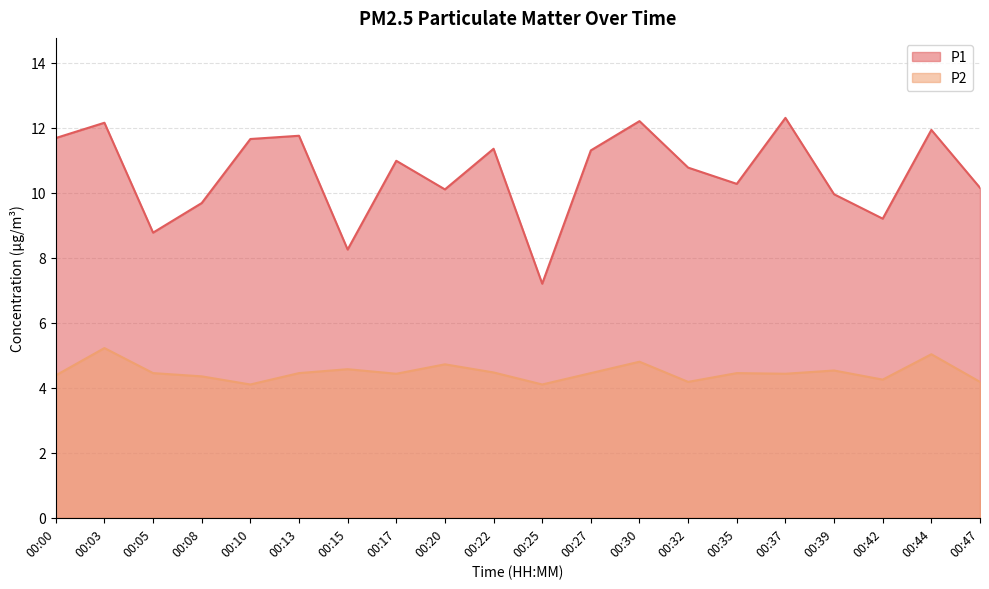

Is the value of P2 at 00:17 greater than the value of P1 at 00:30?

No